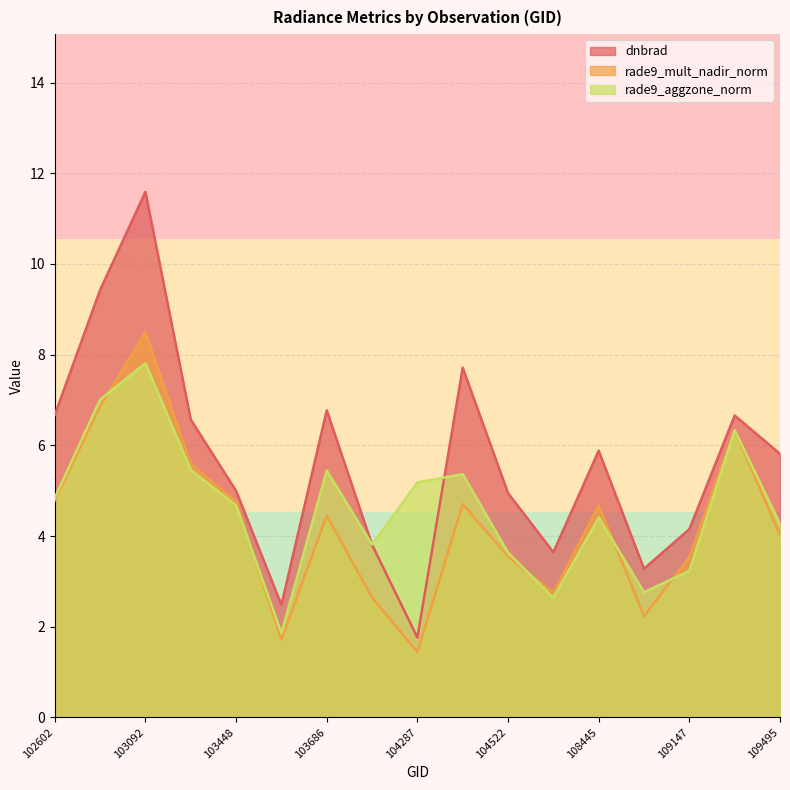

What is the sum of all rade9_mult_nadir_norm values?

72.5